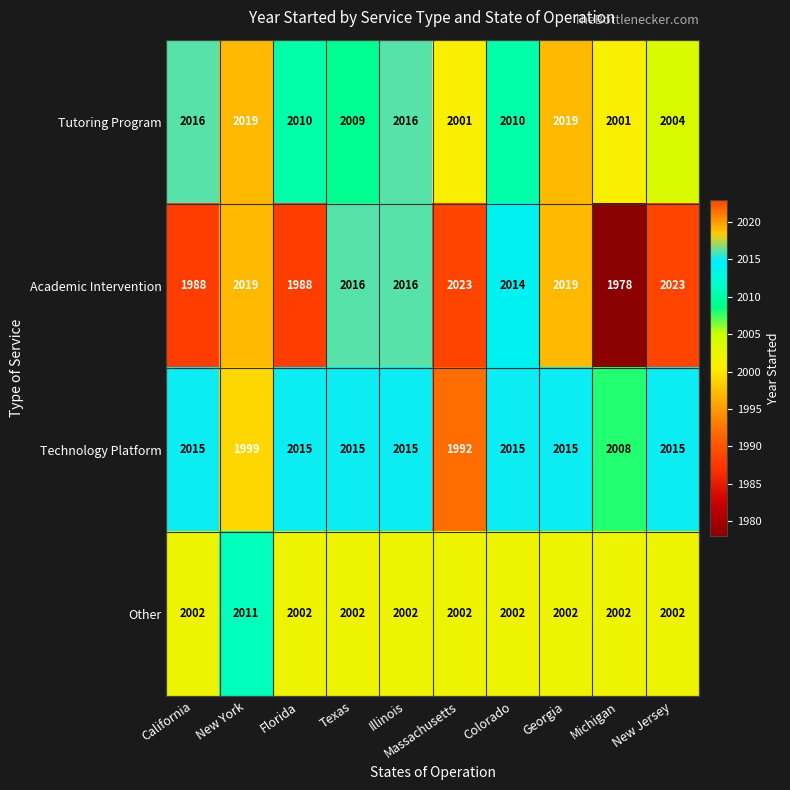

Count the number of categories in the chart.

10